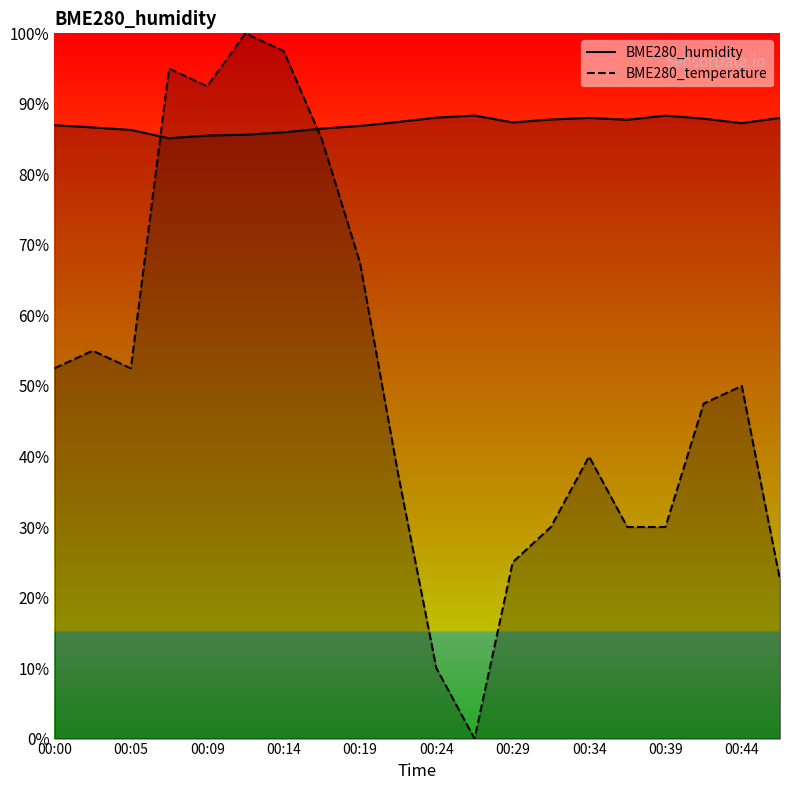

What is the sum of all BME280_temperature values?

1020.0